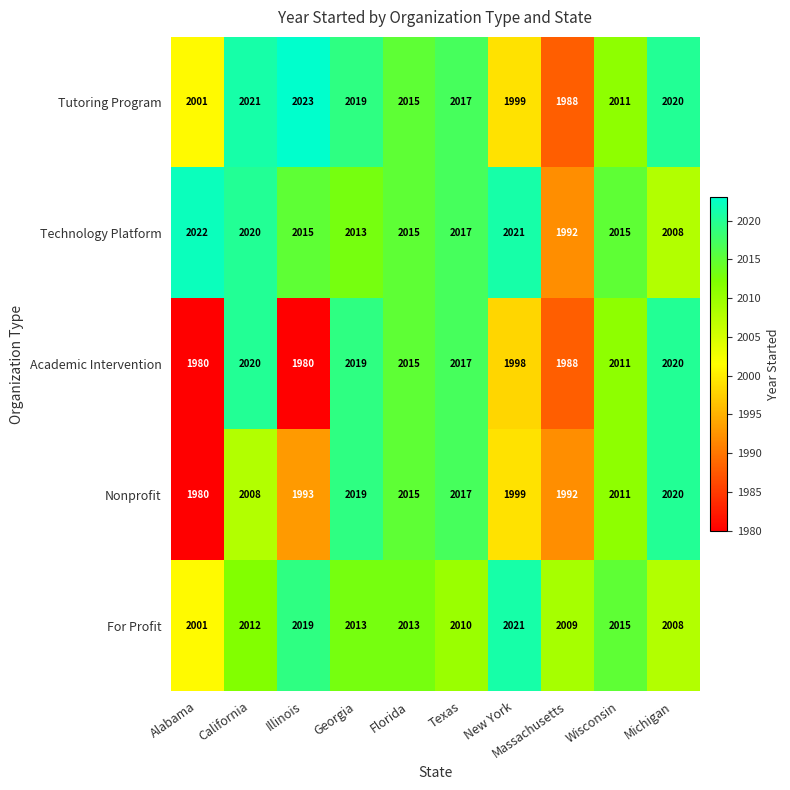

What is the difference between the maximum and minimum values in the Technology Platform series?

30